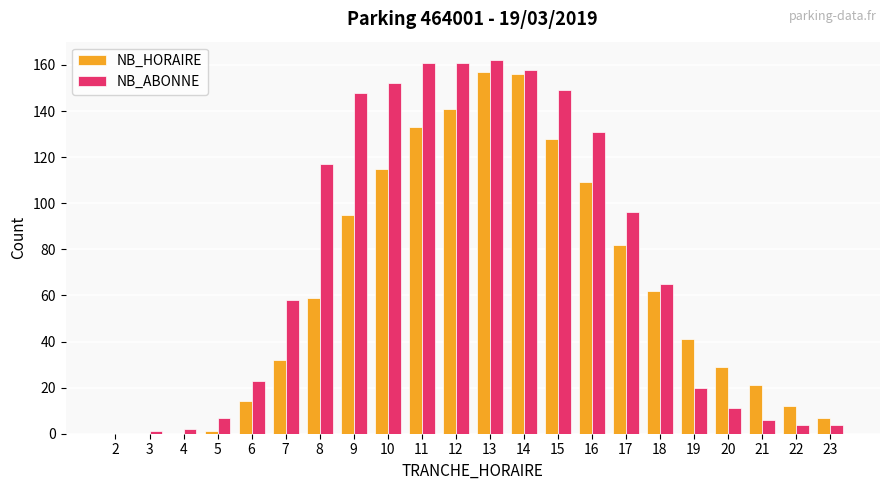

What is the highest value of the NB_HORAIRE series?

157